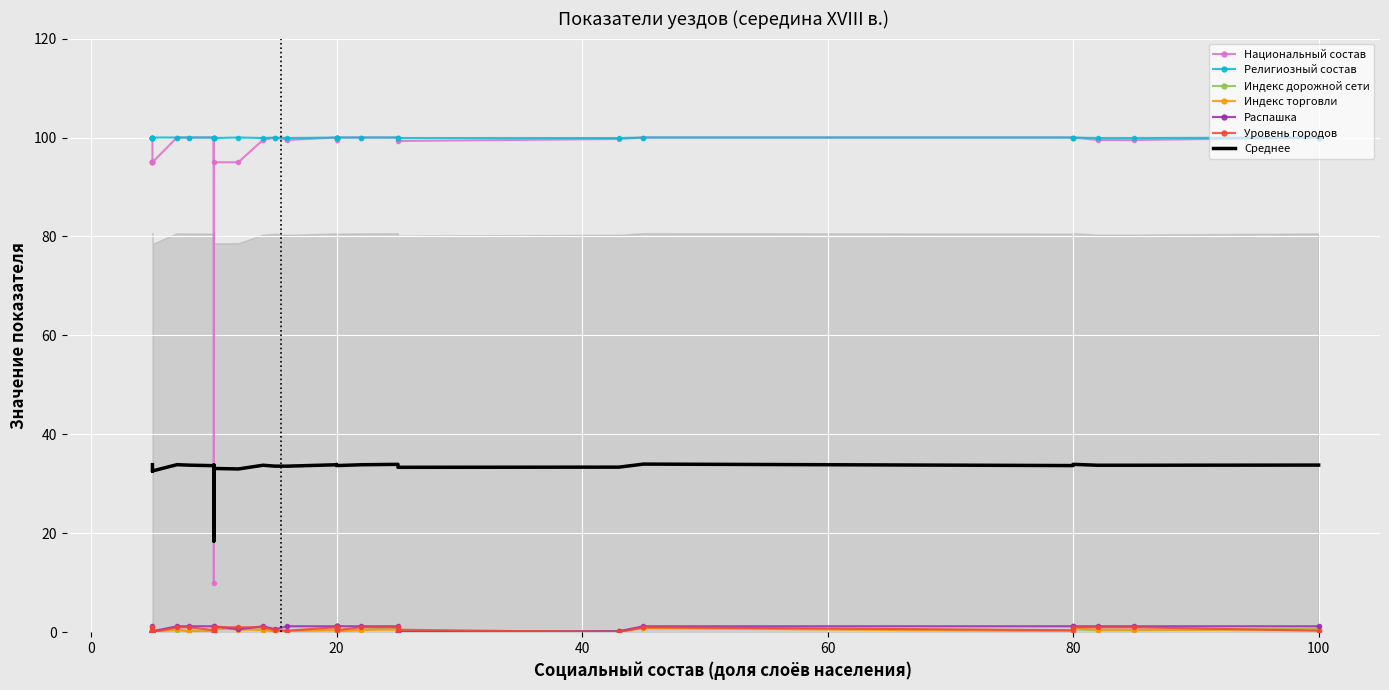

How many intersections are there between Распашка and Индекс дорожной сети?

5